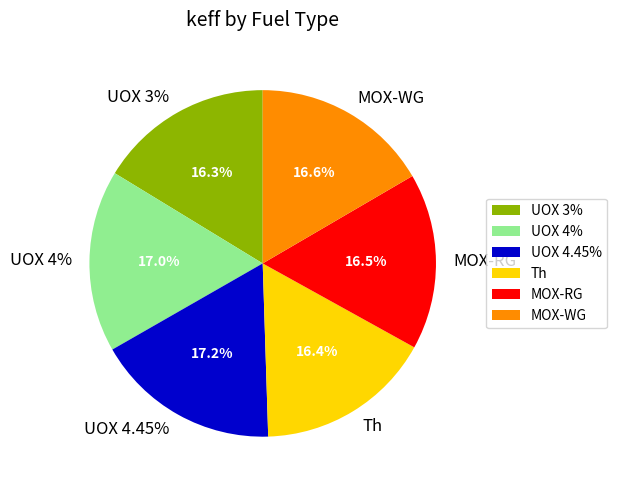

To the nearest percent, what percentage of the pie is MOX-WG?

17%